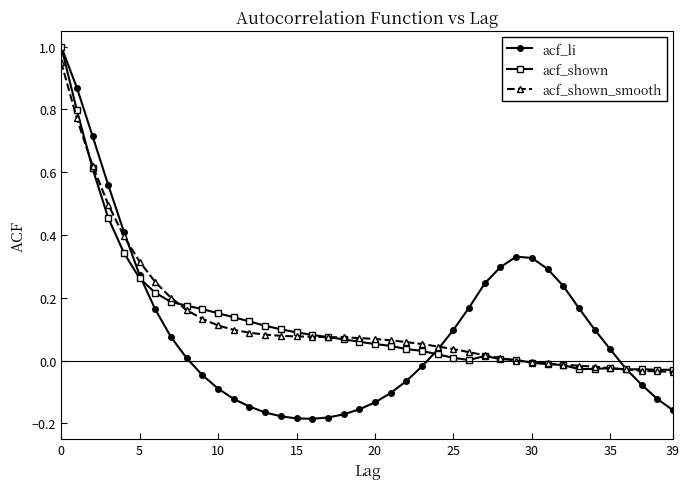

What is the maximum value shown in the chart?

1.0